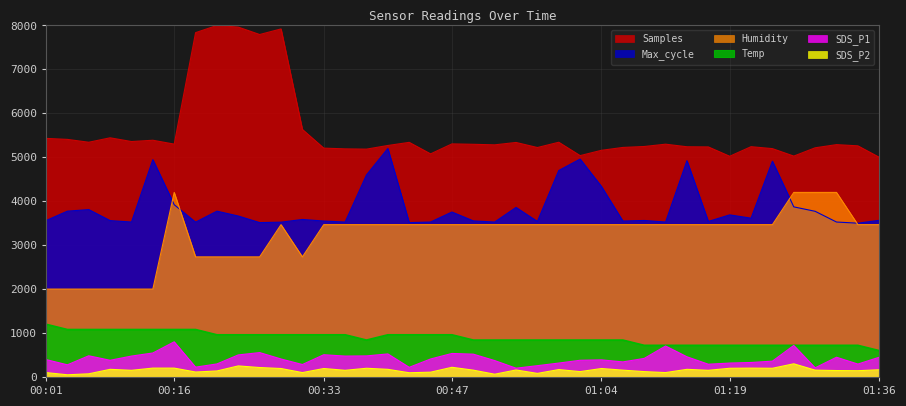

True or false: Samples and SDS_P1 cross at least once.

False